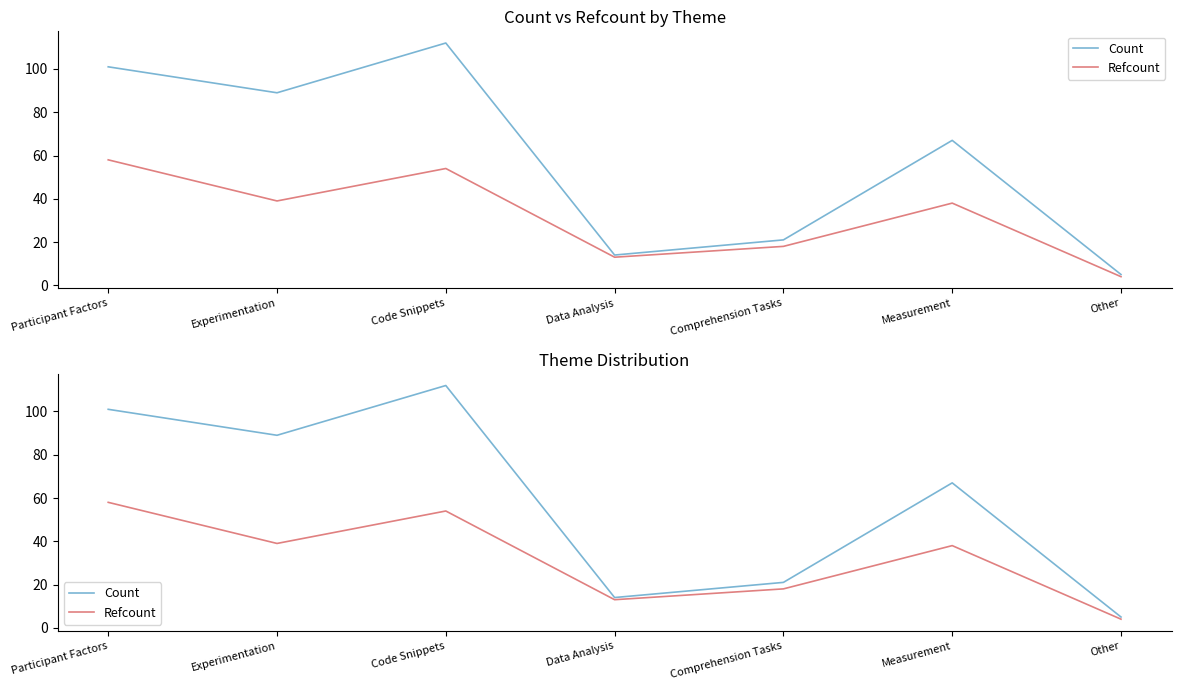

Rank the series at Code Snippets from highest to lowest value.

Count, Refcount